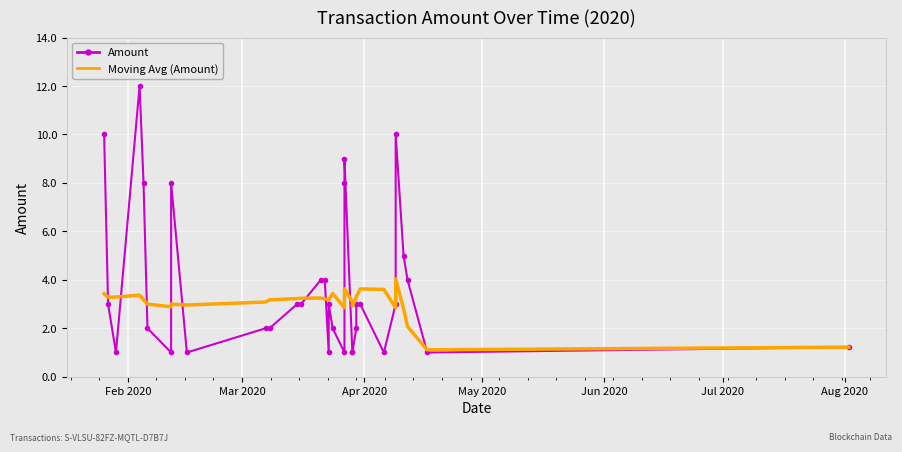

Which series has the largest total across all categories?

Amount